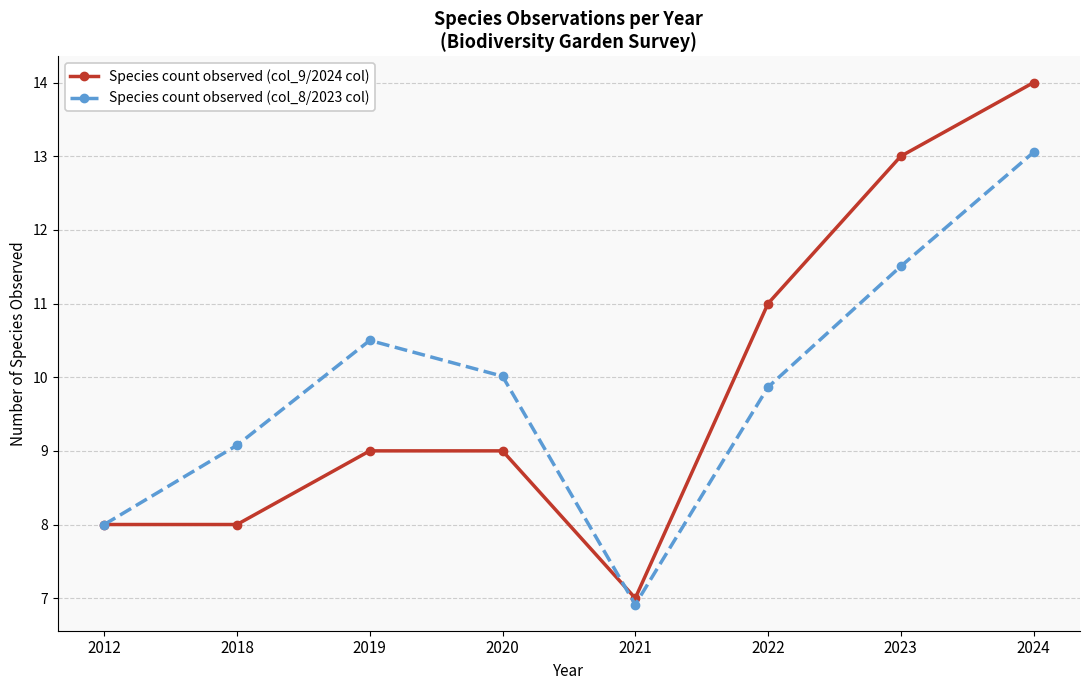

At 2018, list the series in order from largest to smallest.

Species count observed (col_8/2023 col), Species count observed (col_9/2024 col)